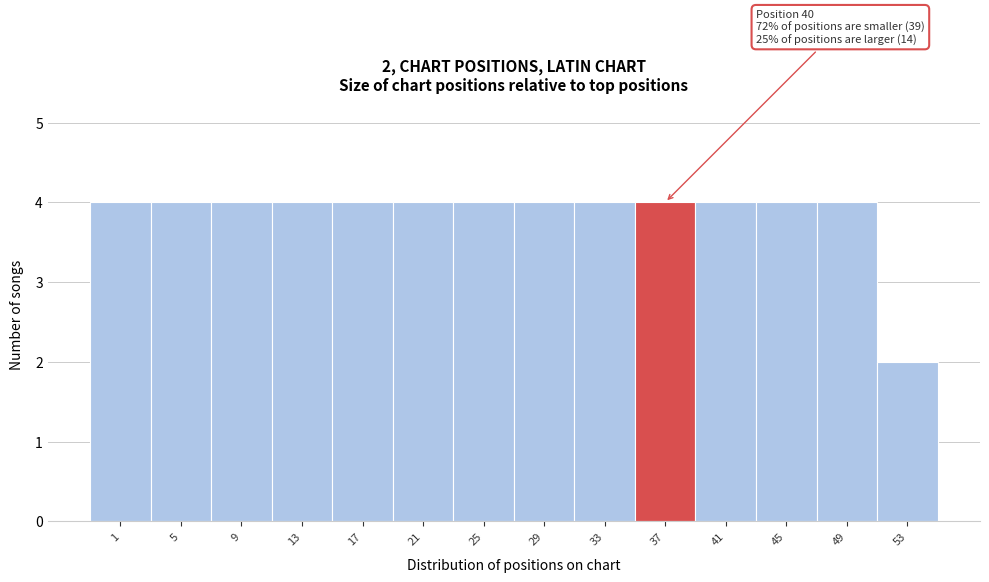

Reading left to right, what are all the values shown in this chart?

1=4	5=4	9=4	13=4	17=4	21=4	25=4	29=4	33=4	37=4	41=4	45=4	49=4	53=2